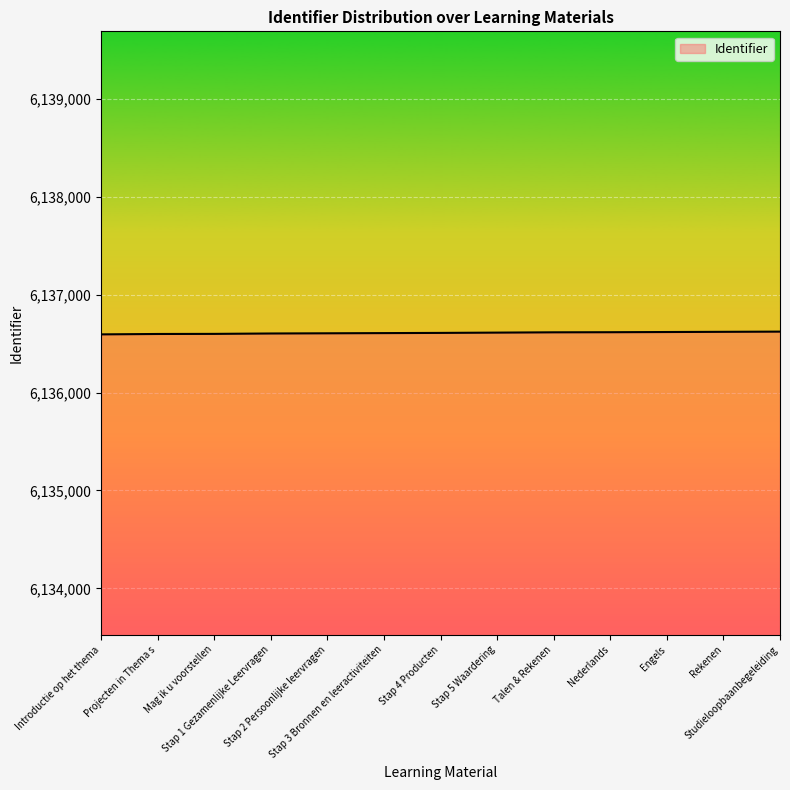

What is the greatest value displayed?

6136623